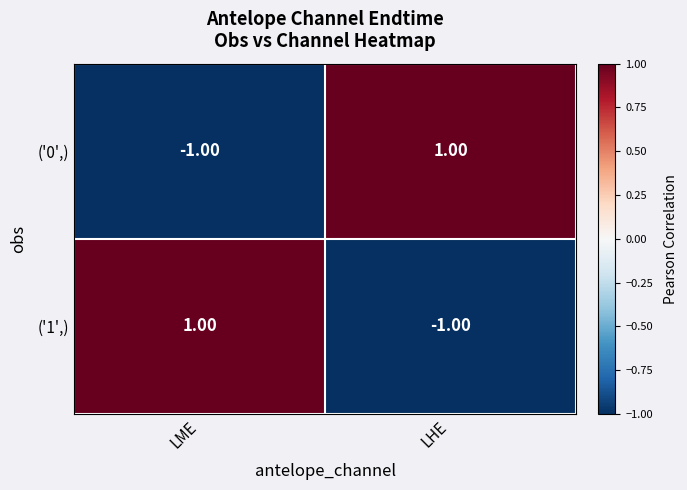

At which label is ('0',) closest to 0?

LME